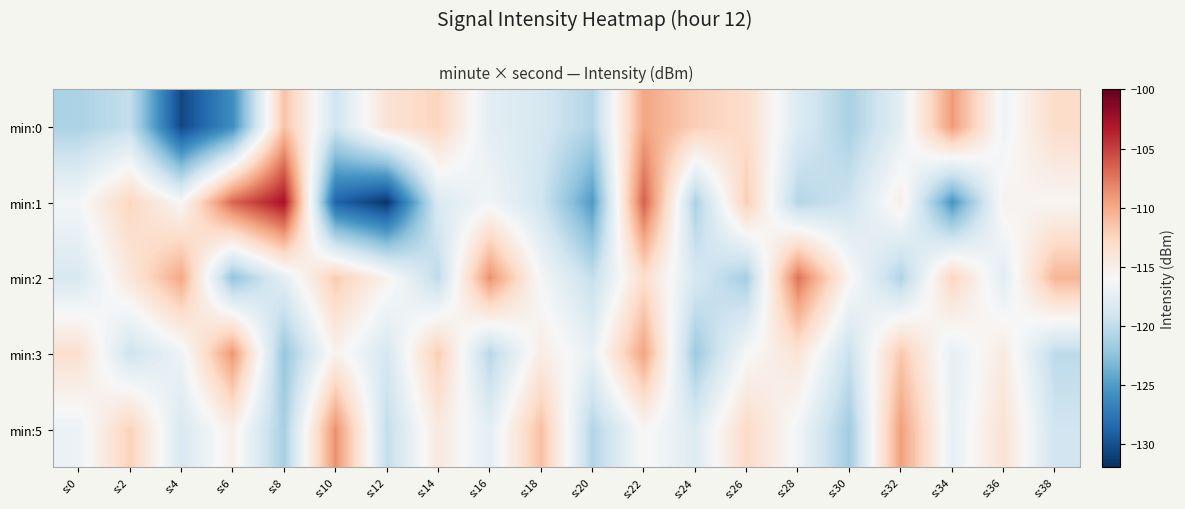

Reading left to right, what are all the values shown in this chart?

min:0: s:0=-121.0	s:2=-119.8	s:4=-130.5	s:6=-125.9	s:8=-111.3	s:10=-119.1	s:12=-113.7	s:14=-112.5	s:16=-117.6	s:18=-118.7	s:20=-120.8	s:22=-109.7	s:24=-112.1	s:26=-113.1	s:28=-118.1	s:30=-121.2	s:32=-117.6	s:34=-109.2	s:36=-116.7	s:38=-113.0
min:1: s:0=-116.3	s:2=-112.5	s:4=-116.0	s:6=-106.8	s:8=-102.8	s:10=-128.8	s:12=-131.6	s:14=-118.3	s:16=-116.4	s:18=-119.1	s:20=-125.1	s:22=-106.5	s:24=-121.1	s:26=-112.0	s:28=-120.7	s:30=-119.2	s:32=-115.0	s:34=-125.5	s:36=-115.4	s:38=-115.8
min:2: s:0=-118.5	s:2=-114.2	s:4=-109.8	s:6=-122.3	s:8=-117.6	s:10=-111.9	s:12=-115.4	s:14=-120.1	s:16=-108.7	s:18=-116.3	s:20=-119.8	s:22=-113.2	s:24=-118.6	s:26=-121.4	s:28=-107.3	s:30=-115.7	s:32=-120.9	s:34=-112.5	s:36=-117.8	s:38=-110.6
min:3: s:0=-113.4	s:2=-119.2	s:4=-116.8	s:6=-108.9	s:8=-122.1	s:10=-115.3	s:12=-118.7	s:14=-112.0	s:16=-120.5	s:18=-114.8	s:20=-117.2	s:22=-109.6	s:24=-121.8	s:26=-116.1	s:28=-113.9	s:30=-119.5	s:32=-111.7	s:34=-117.4	s:36=-114.6	s:38=-120.2
min:5: s:0=-116.9	s:2=-112.3	s:4=-118.5	s:6=-115.1	s:8=-121.3	s:10=-108.7	s:12=-119.9	s:14=-114.4	s:16=-117.6	s:18=-111.2	s:20=-120.7	s:22=-115.8	s:24=-118.1	s:26=-112.9	s:28=-116.5	s:30=-121.6	s:32=-109.4	s:34=-117.3	s:36=-113.7	s:38=-119.1